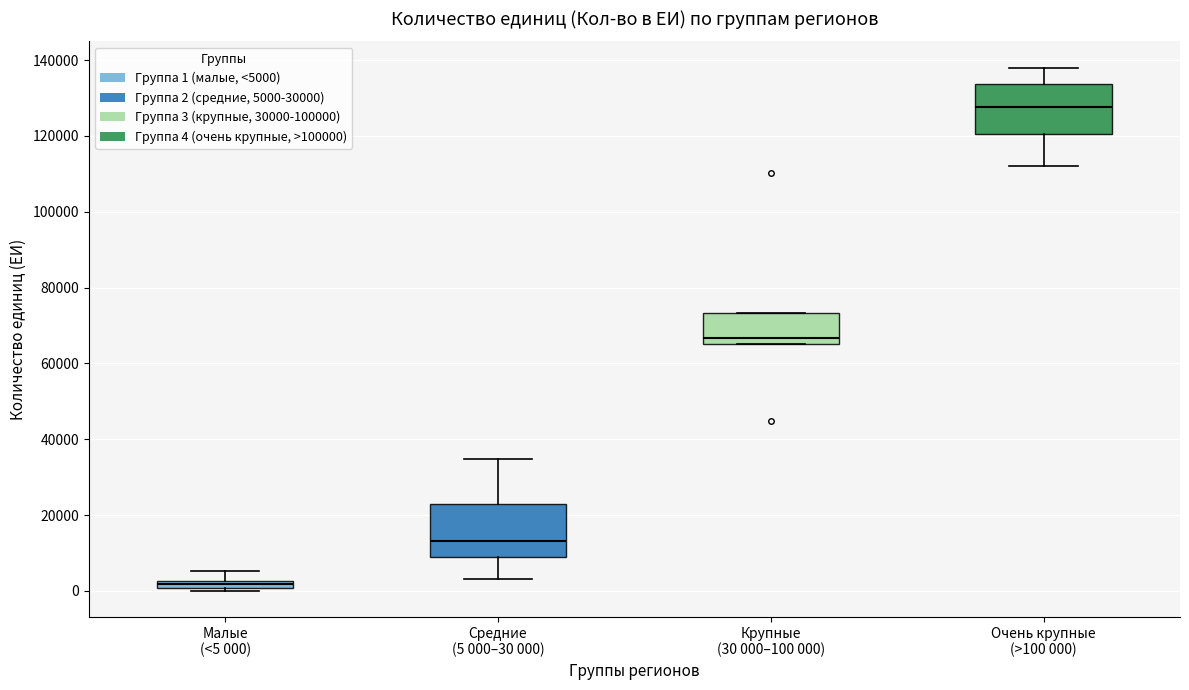

Which box has the lowest median line?

Малые (<5 000)